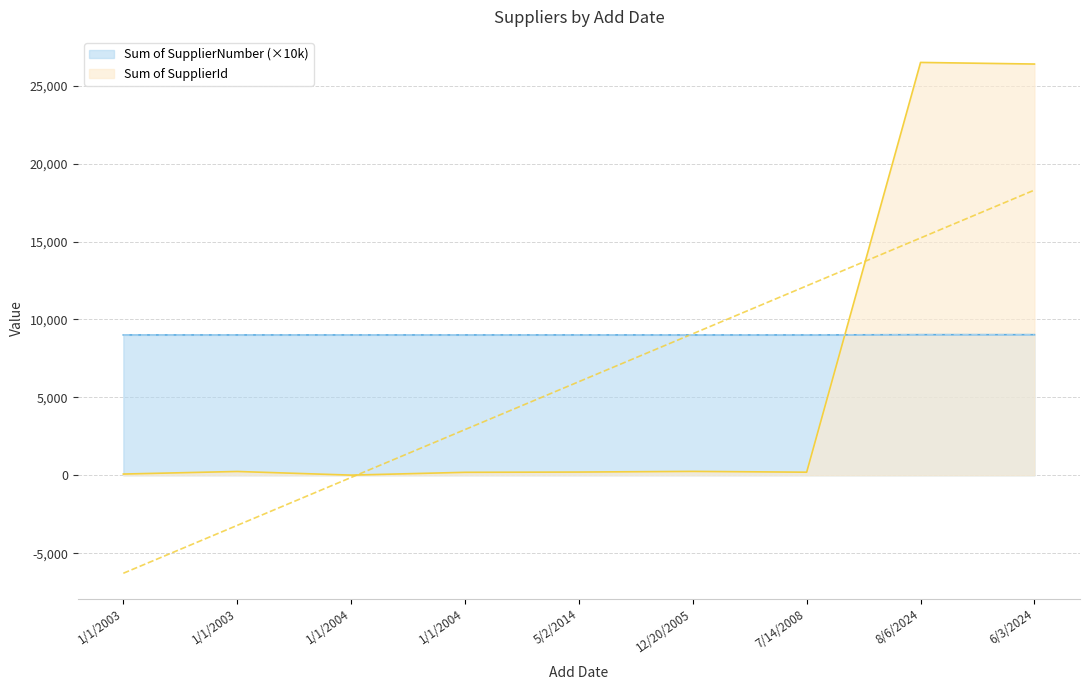

Rank the series by their maximum value, from lowest to highest.

Sum of SupplierNumber, Sum of SupplierId